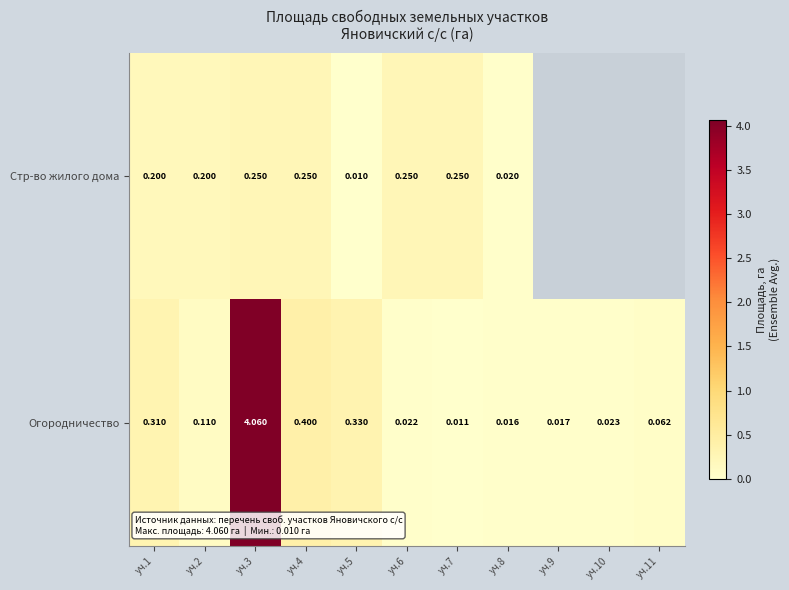

At уч.3, list the series in order from smallest to largest.

Стр-во жилого дома, Огородничество